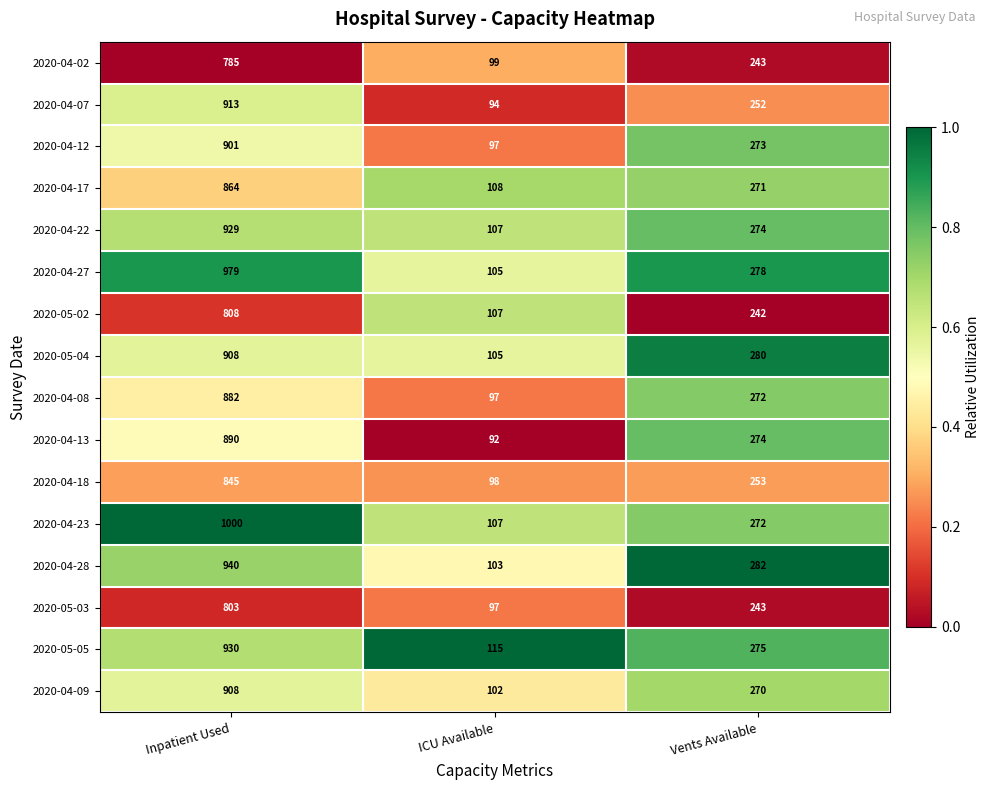

What is the spread (max minus min) of values at Inpatient Used?

215